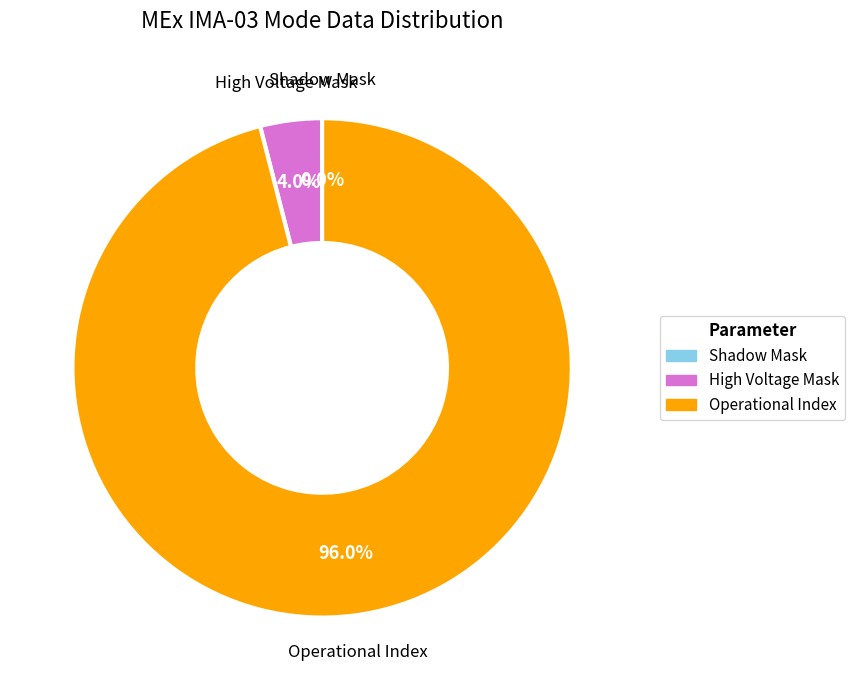

Combined, what portion of the pie is Operational Index and Shadow Mask?

96.0%